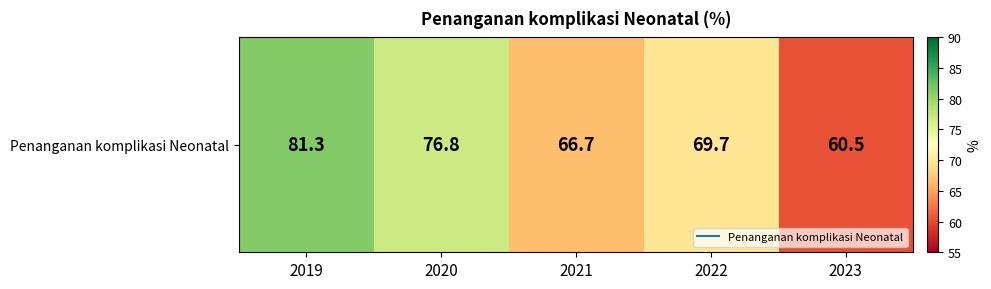

Between 2021 and 2023, which is larger?

2021